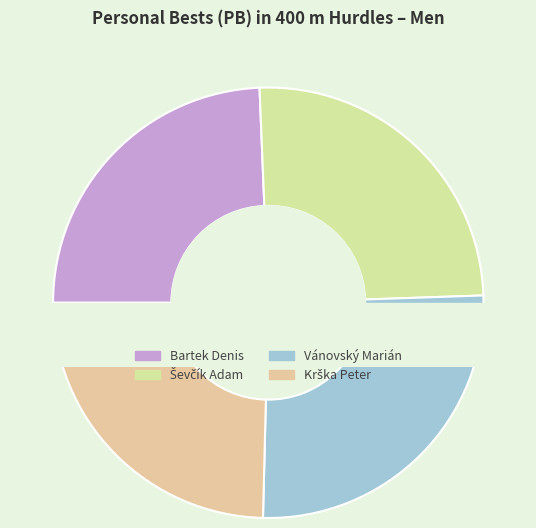

Is the sum of Bartek Denis and Ševčík Adam greater than half?

No